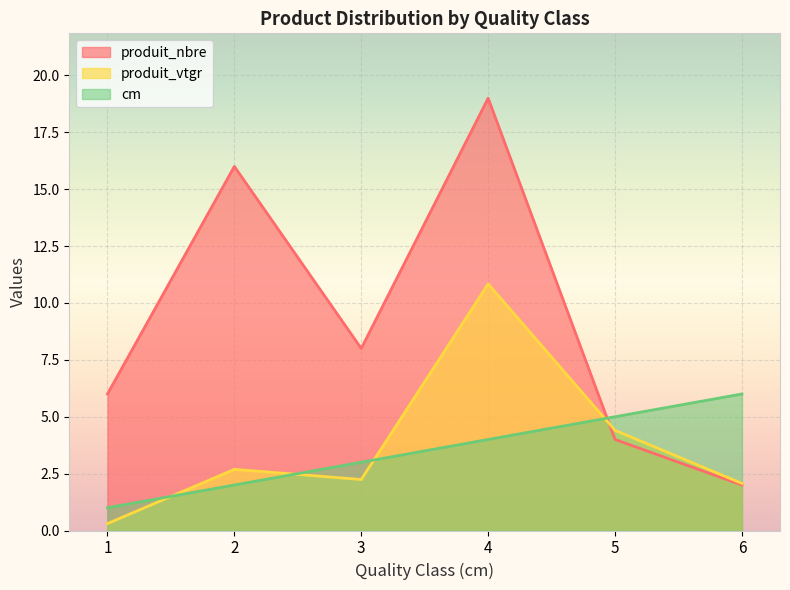

True or false: cm has a value of 3.0 at 3.

True